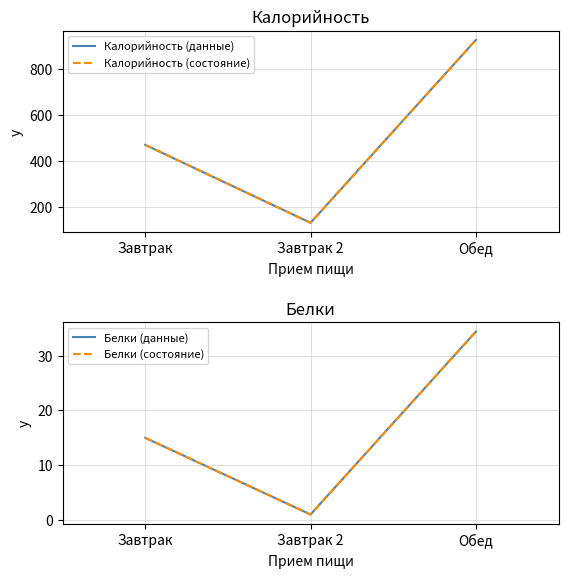

Reading right to left, what are all the values shown in this chart?

Калорийность (данные): 923.9	131.0	469.0
Калорийность (состояние): 923.9	131.0	469.0
Белки (данные): 34.4	1.0	15.0
Белки (состояние): 34.4	1.0	15.0